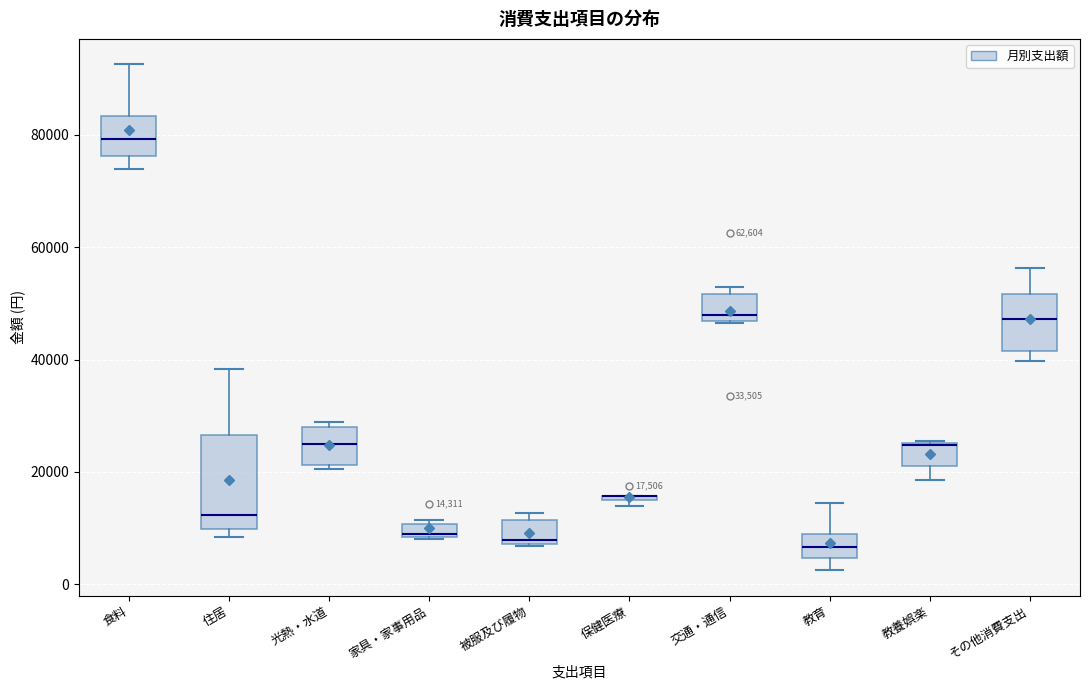

Which box is the tallest, from its lower edge to its upper edge?

住居